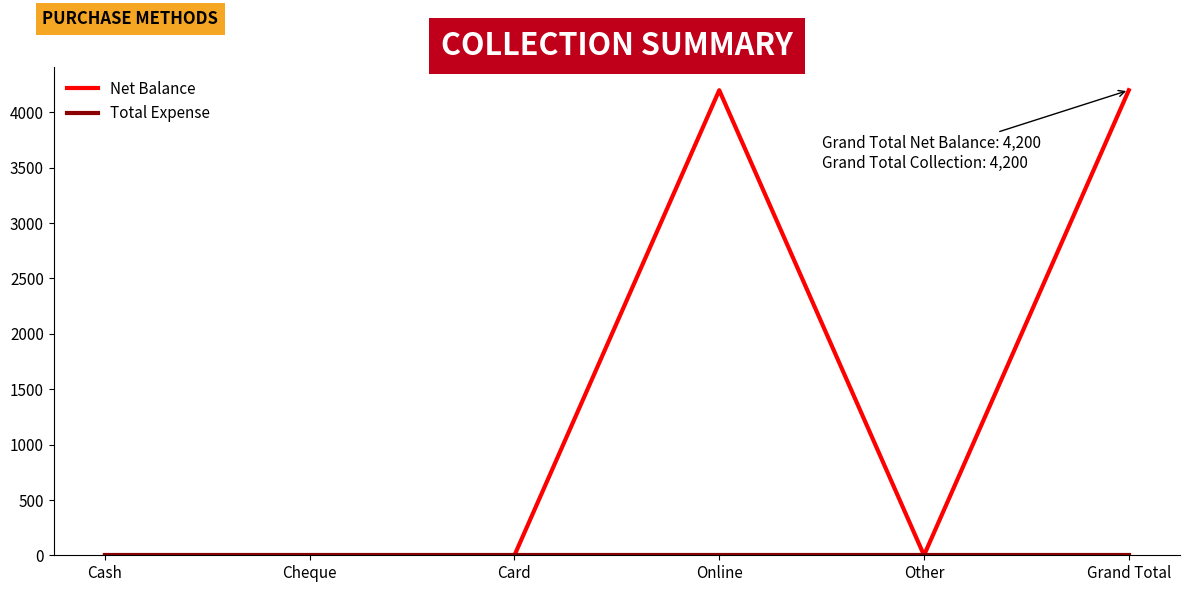

Which series changed the most between Cash and Grand Total?

Net Balance